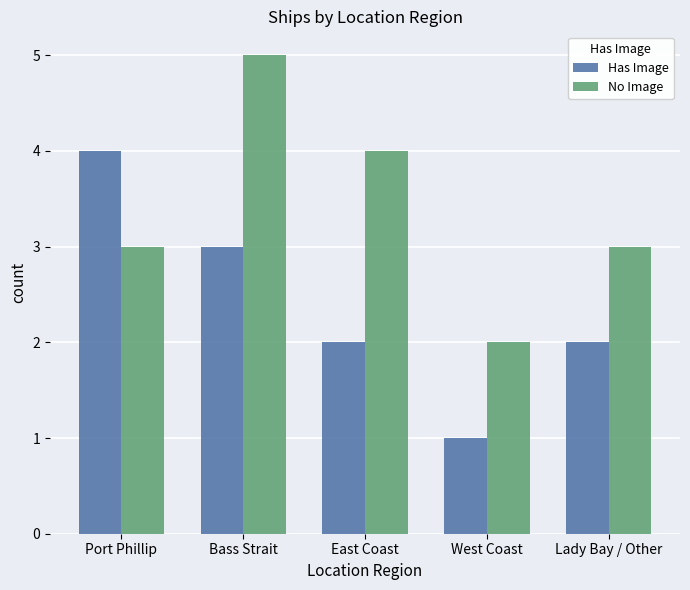

Rank the series by their average value, from lowest to highest.

Has Image, No Image